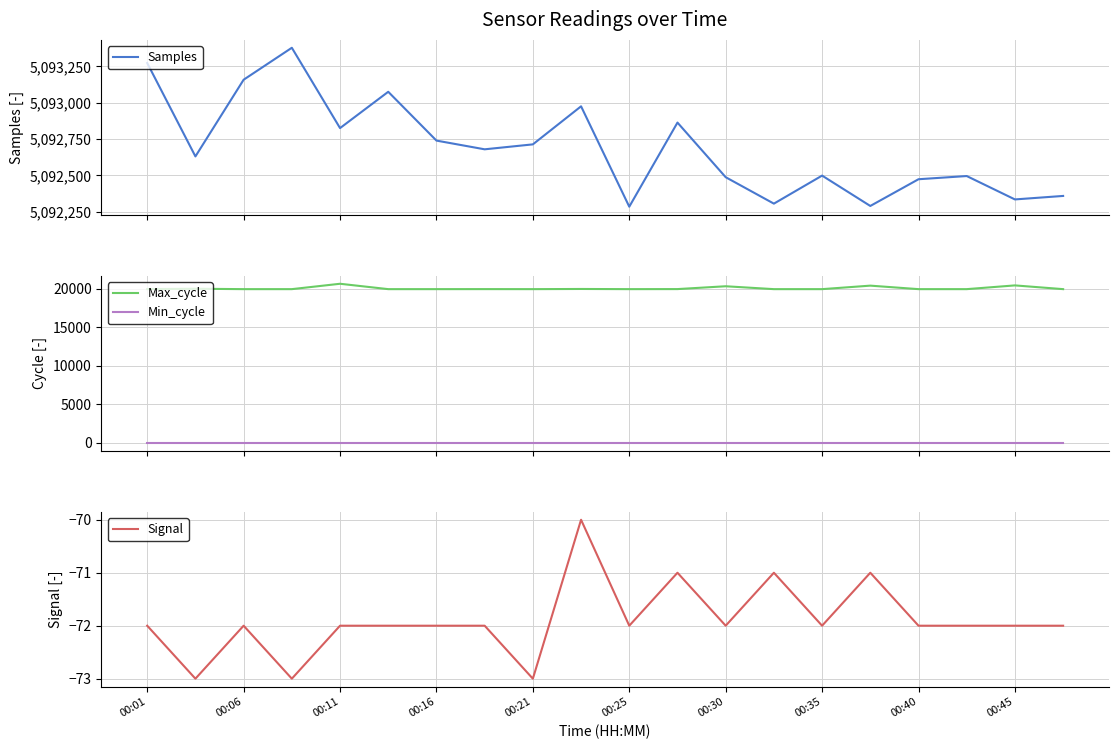

Rank the series by their maximum value, from highest to lowest.

Samples, Max_cycle, Min_cycle, Signal